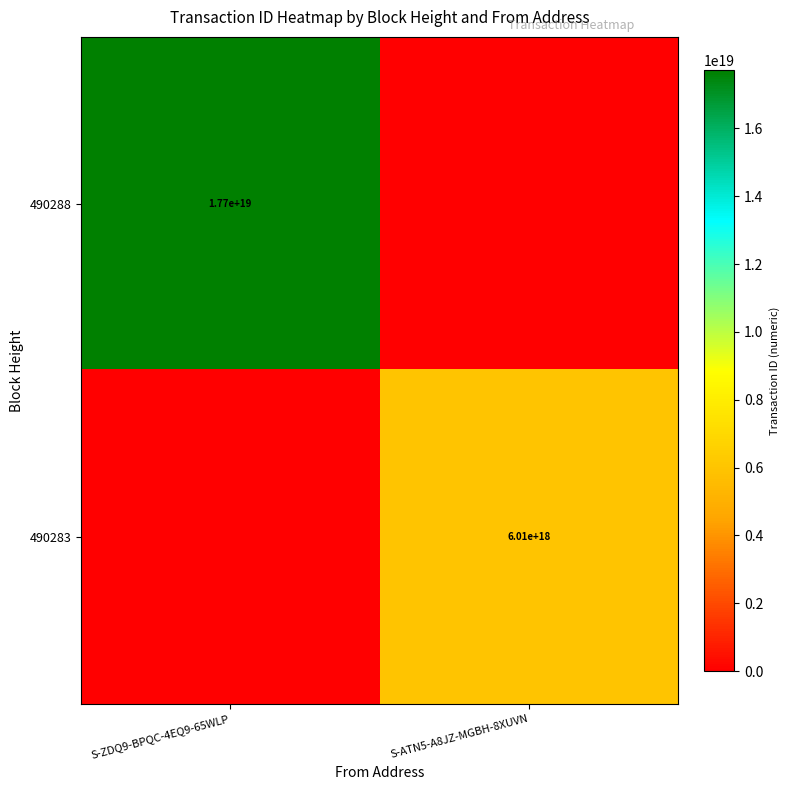

True or false: 490288 has a value of 8761492085674133504 at S-ZDQ9-BPQC-4EQ9-65WLP.

False